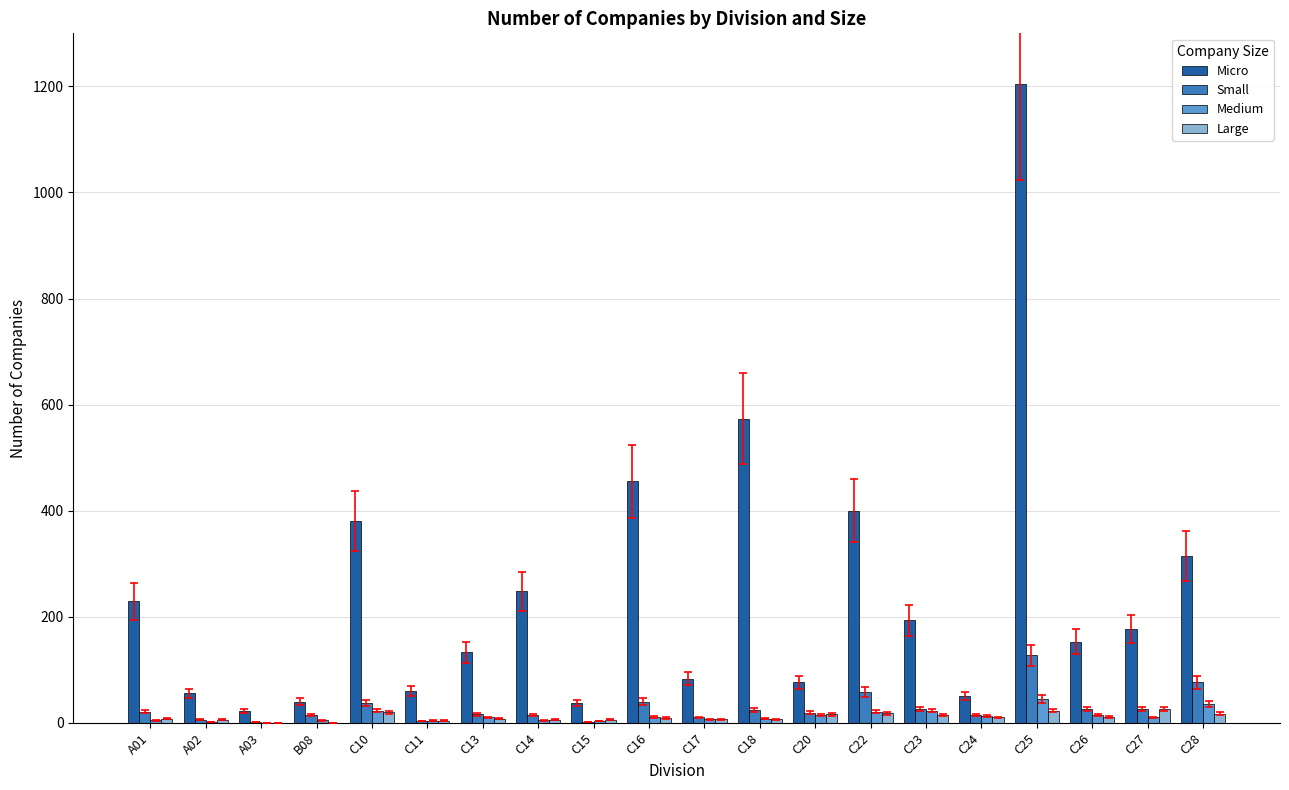

How many groups of bars are there?

20